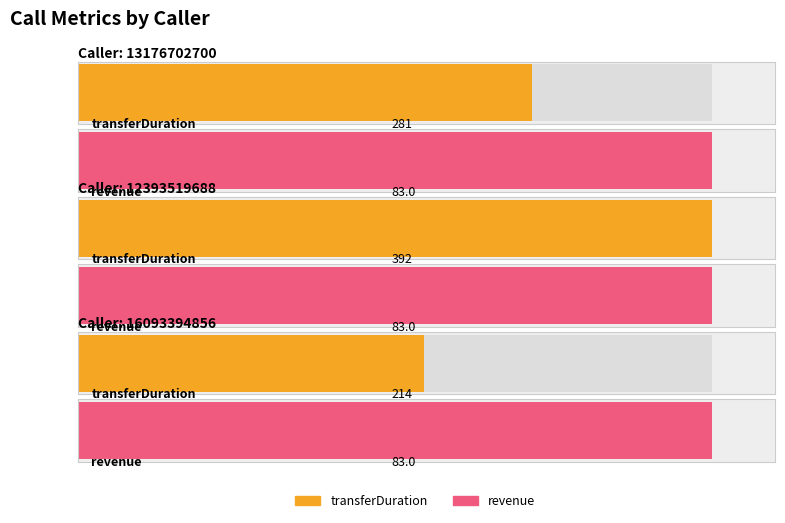

At which category does the chart reach its minimum across all series?

13176702700